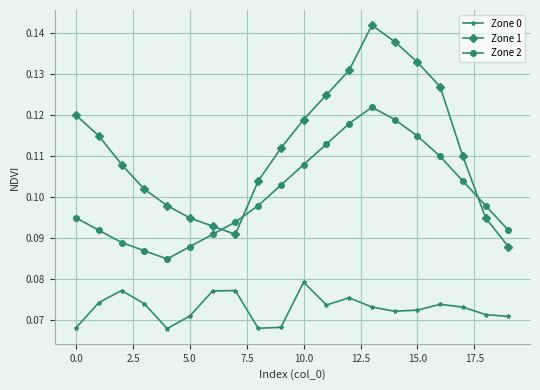

Which series has the largest total across all categories?

Zone 1